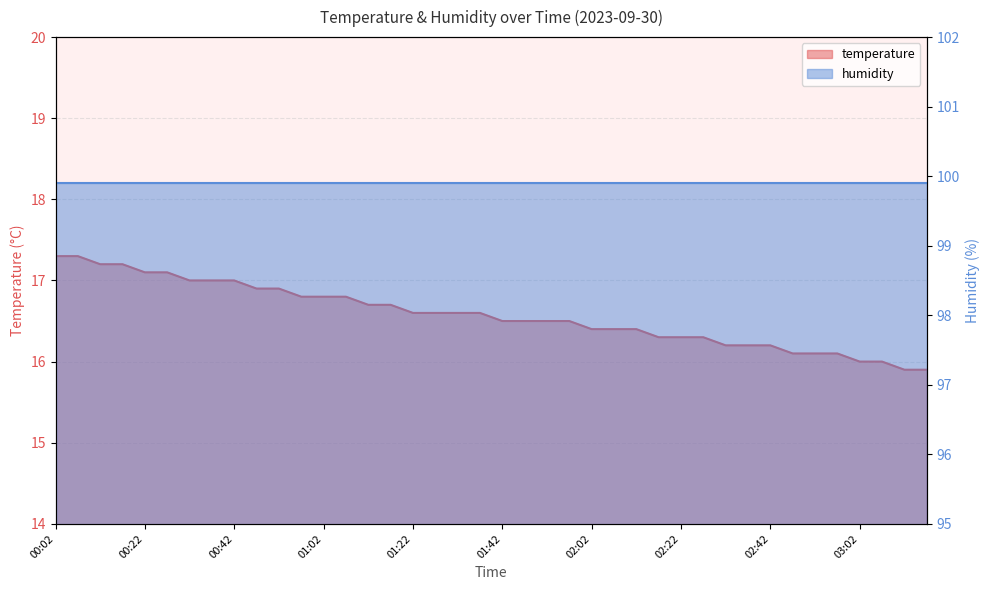

True or false: the data shows 16.5 at 01:52.

True